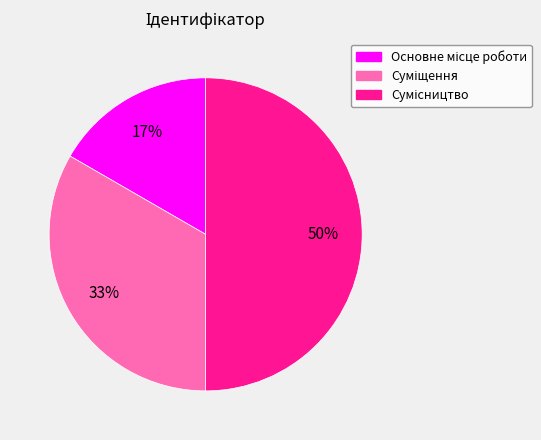

To the nearest percent, what is the difference between the largest and smallest slice percentages?

33%